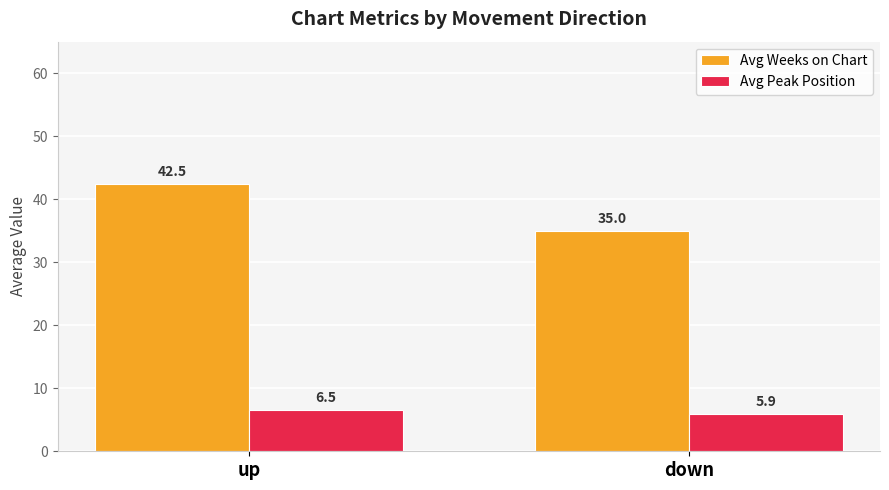

Count the Avg Peak Position values in the range 5 to 6.

1